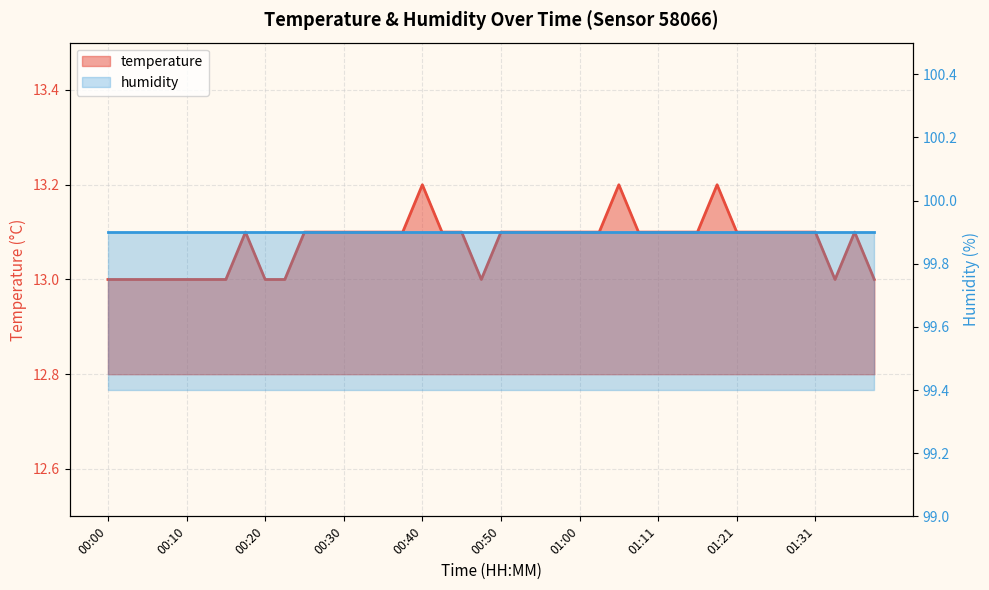

Where is the data nearest to the value 13?

00:00